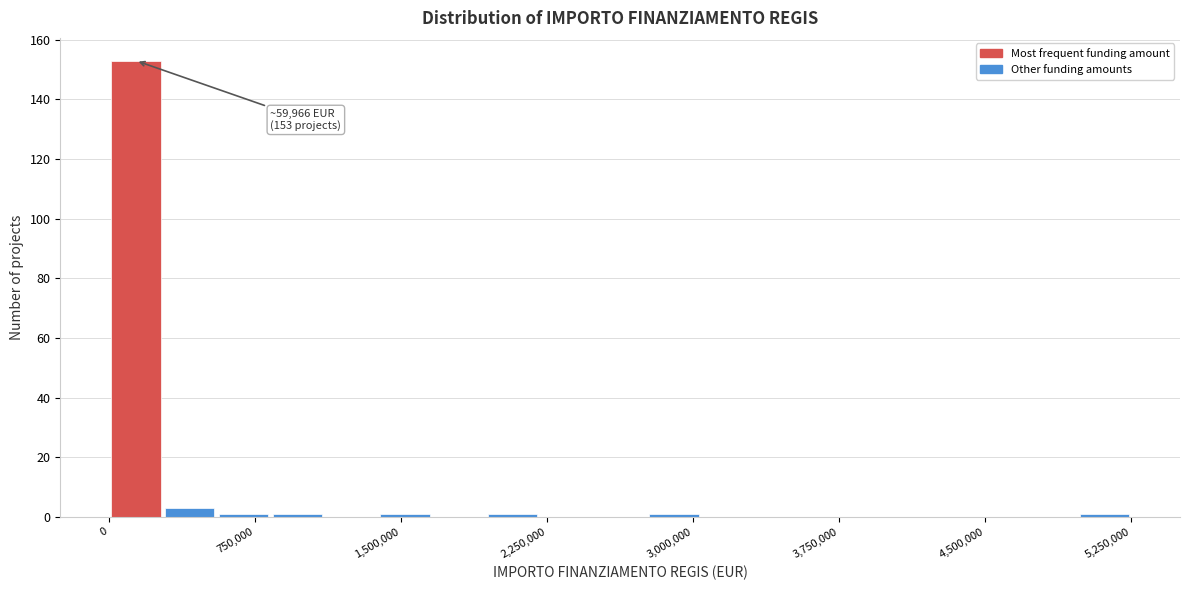

Read against the x-axis, roughly where is the centre of the tallest bar?

100000